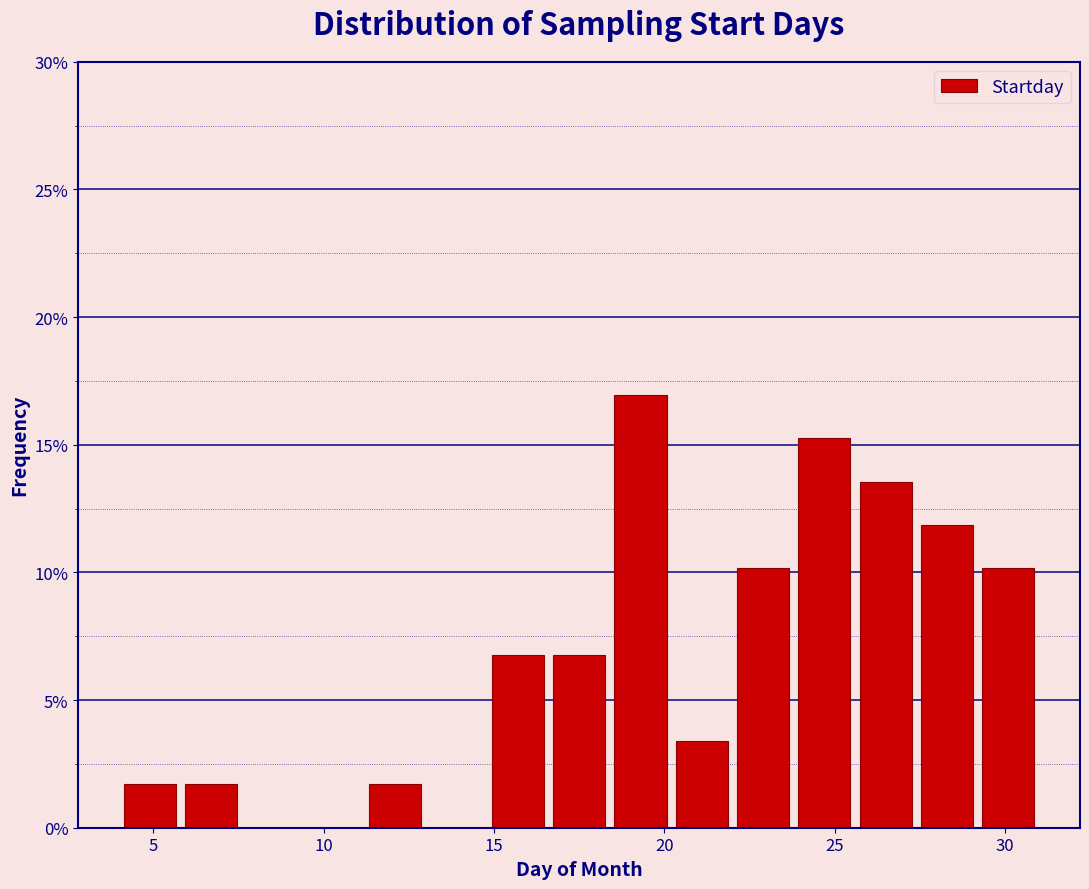

Around what value on the x-axis is the tallest bar? Give the approximate position of its centre, as read against the axis.

19.5